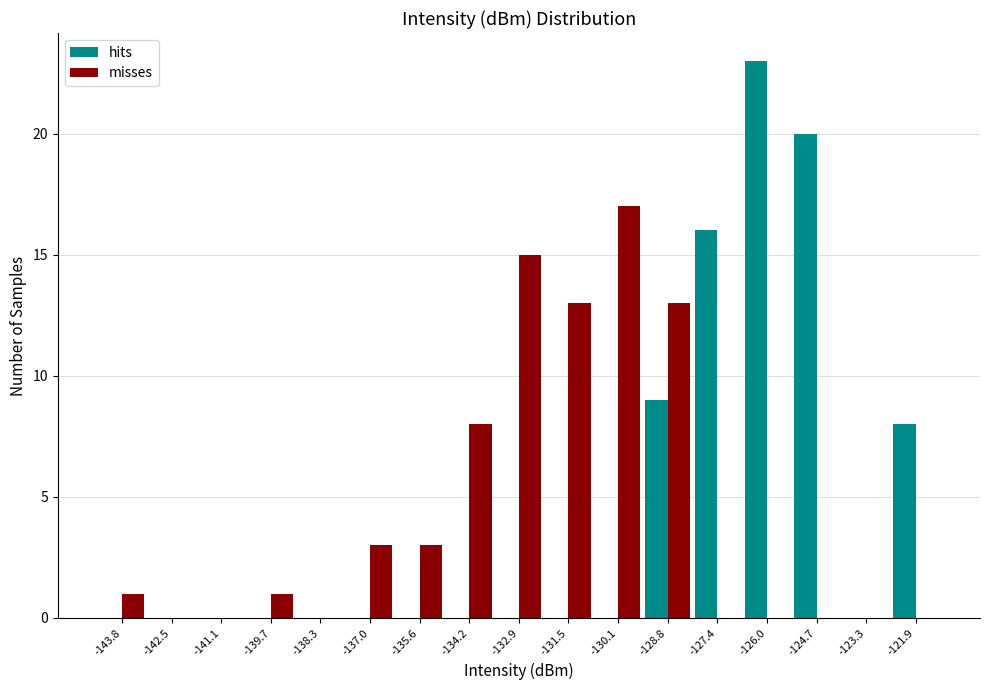

In the misses series, which range on the x-axis has the tallest bar?

-130.8 to -129.4